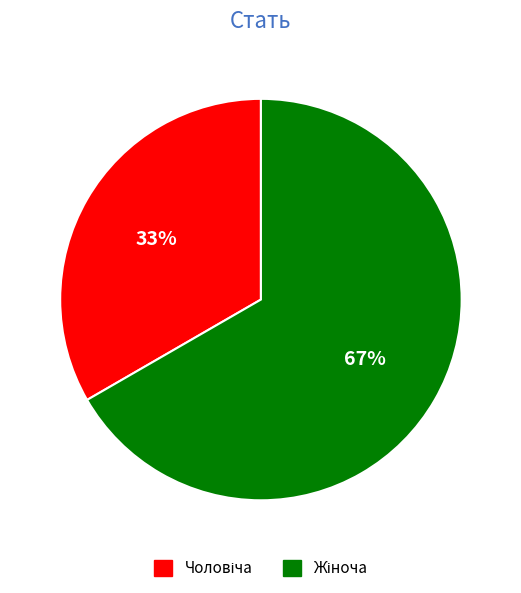

Does any single category account for the majority?

Yes